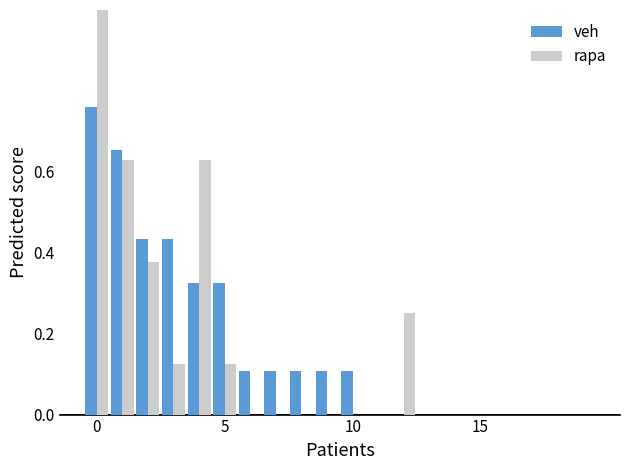

What is the maximum value for rapa?

1.0